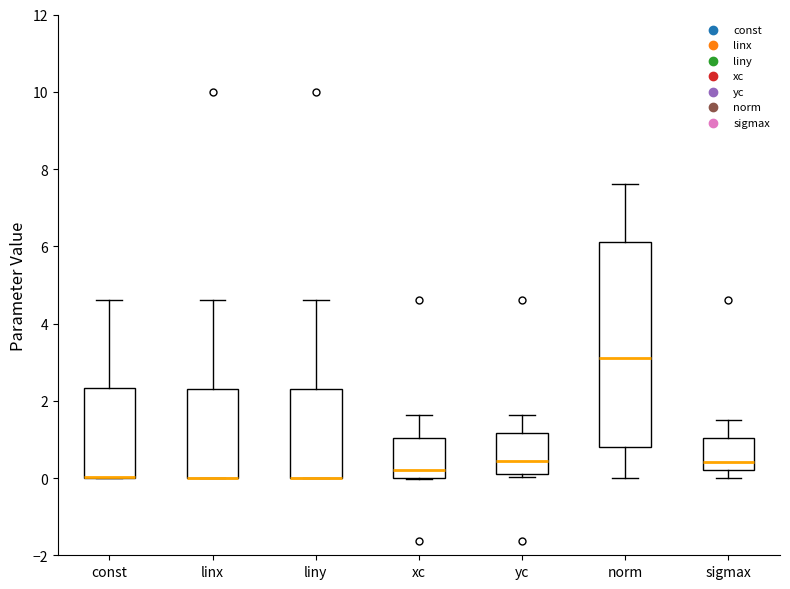

Reading left to right, read every box against the y-axis: the position of its median line, the range the box covers, and the ends of its whiskers. The values are not printed on the chart, so give them approximately, as read against the axis.

const: median 0.0 (drawn on the box's lower edge), box 0.0 to 2.4, whiskers 0.0 to 4.6
linx: median 0.0 (drawn on the box's lower edge), box 0.0 to 2.4, whiskers 0.0 to 4.6
liny: median 0.0 (drawn on the box's lower edge), box 0.0 to 2.4, whiskers 0.0 to 4.6
xc: median 0.2, box 0.0 to 1.0, whiskers 0.0 to 1.6
yc: median 0.4, box 0.2 to 1.2, whiskers 0.0 to 1.6
norm: median 3.2, box 0.8 to 6.2, whiskers 0.0 to 7.6
sigmax: median 0.4, box 0.2 to 1.0, whiskers 0.0 to 1.6